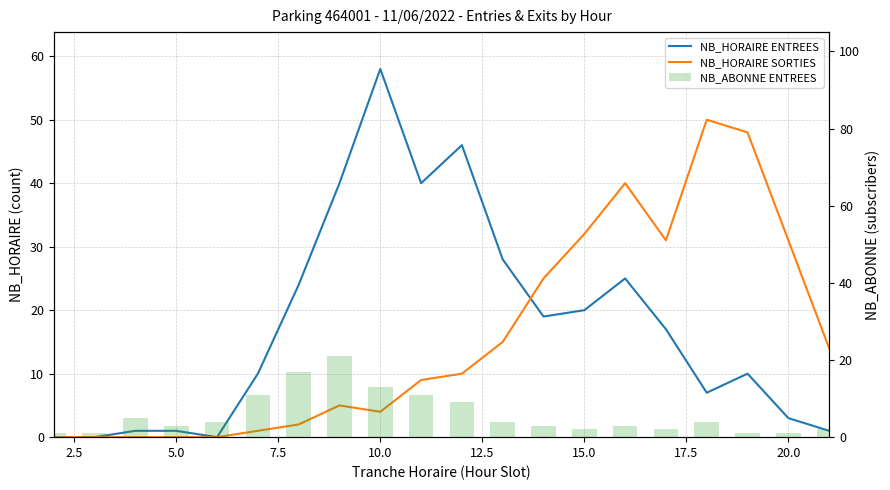

What is the difference between the maximum and minimum values in the NB_HORAIRE SORTIES series?

50